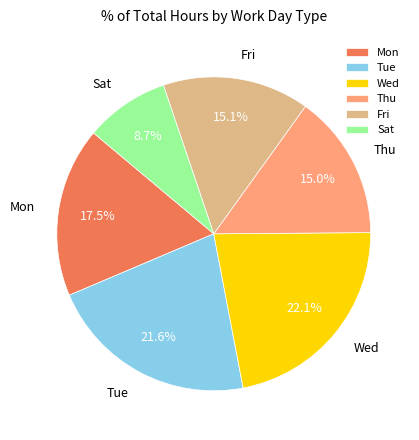

What is the smallest slice in the pie chart?

Sat